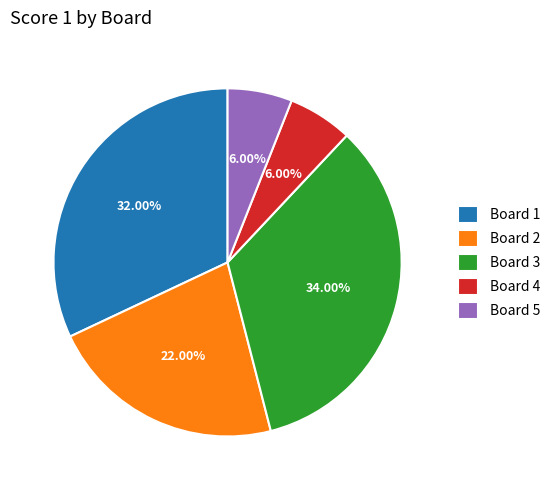

What is the ratio of the value at Board 2 to the value at Board 5?

3.7